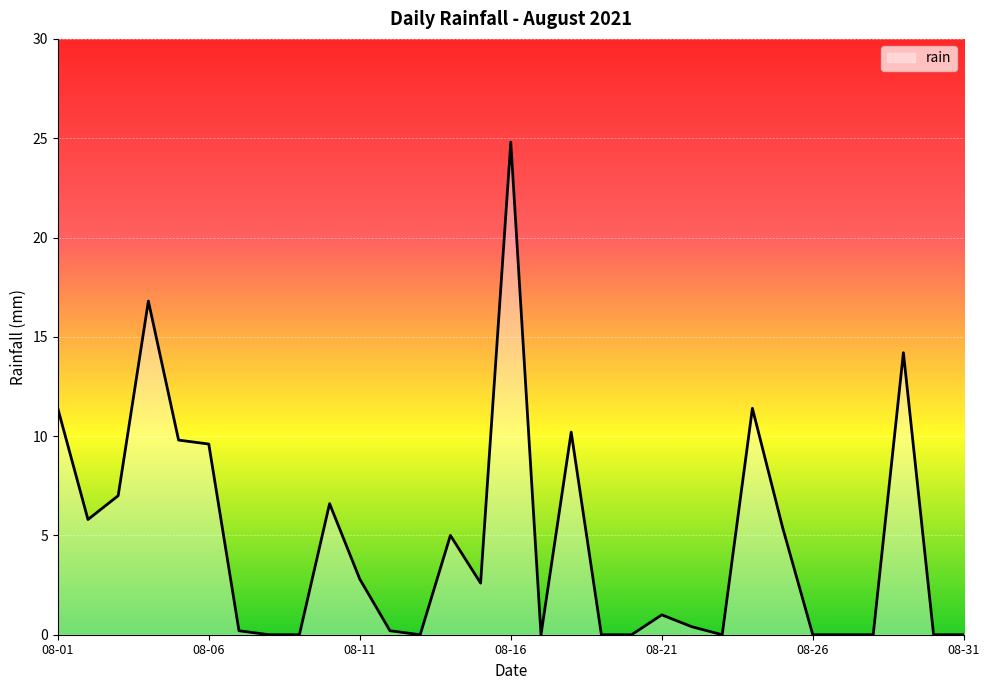

What is the greatest value displayed?

24.8